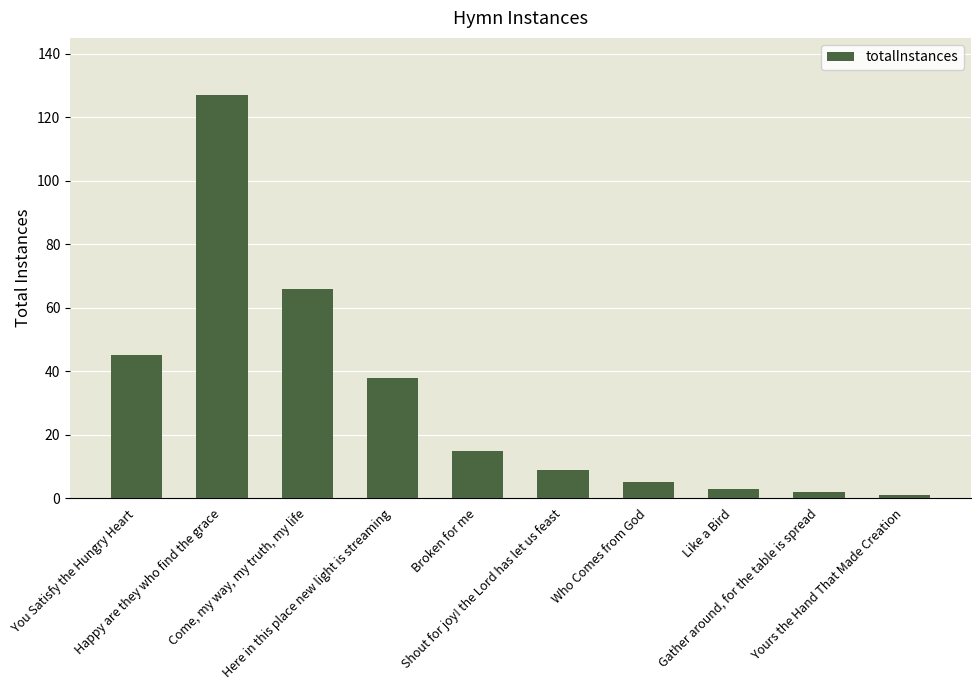

What is the difference between the maximum and second lowest values?

125